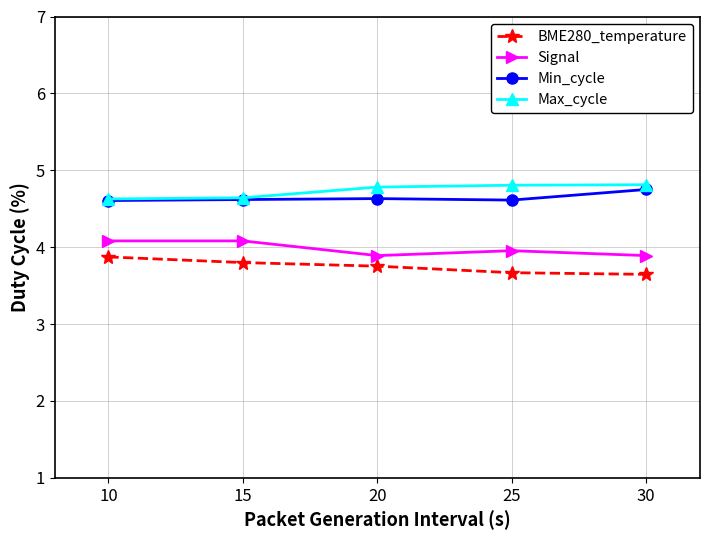

Which series has the largest total across all categories?

Max_cycle